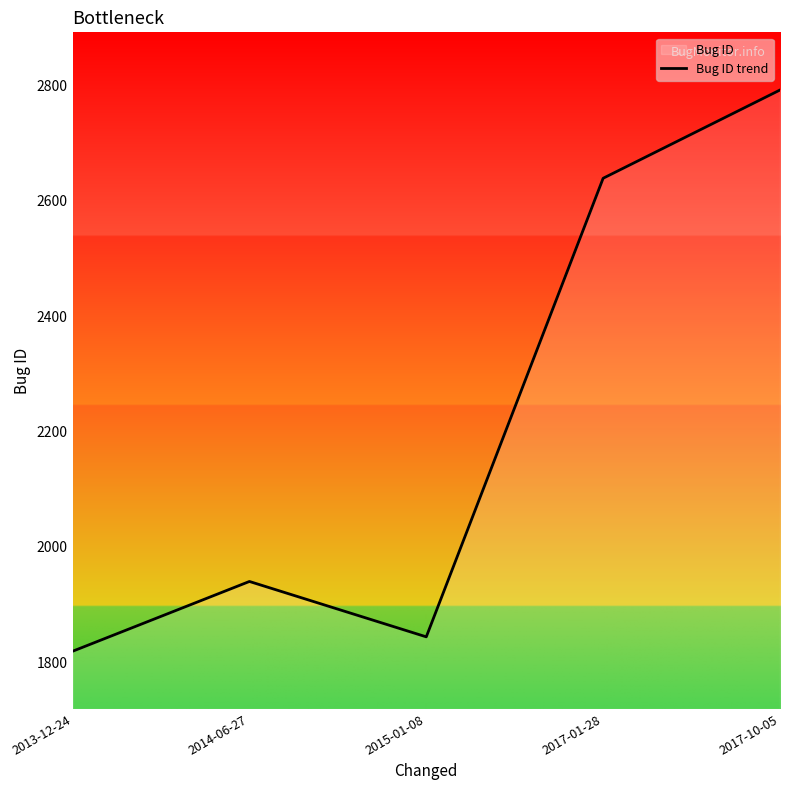

Reading right to left, what are all the values shown in this chart?

2792	2639	1844	1940	1819